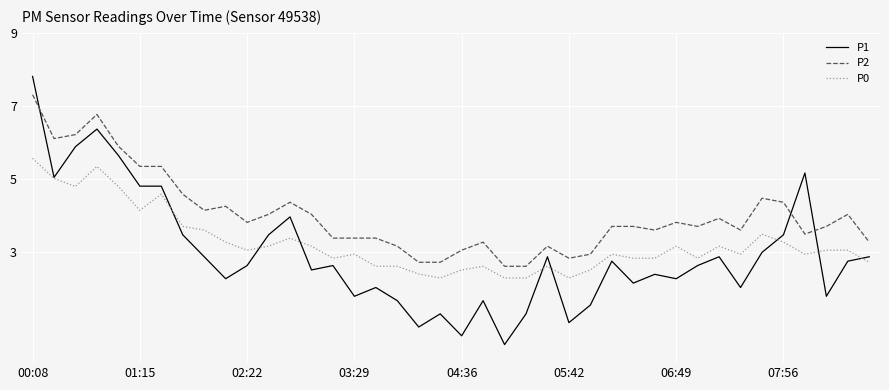

What is the average value of the P2 series?

4.0